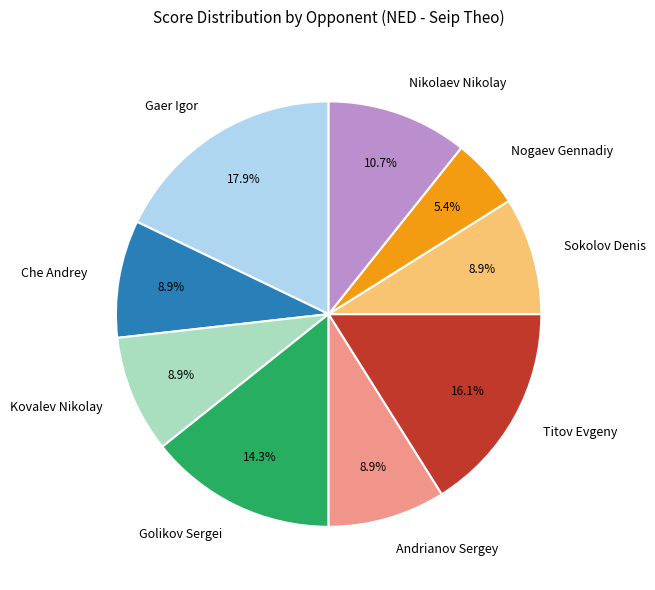

True or false: Che Andrey accounts for 9% of the total.

True